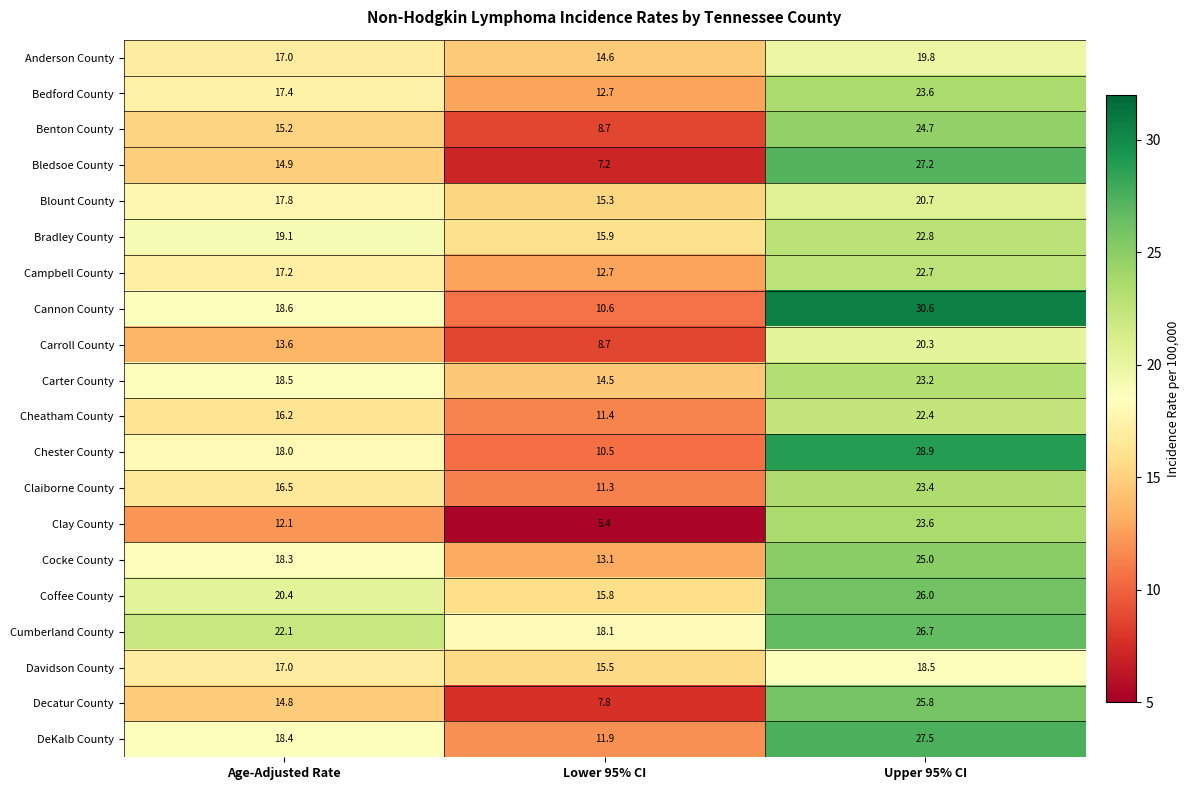

At which label does Clay County reach its peak?

Upper 95% CI